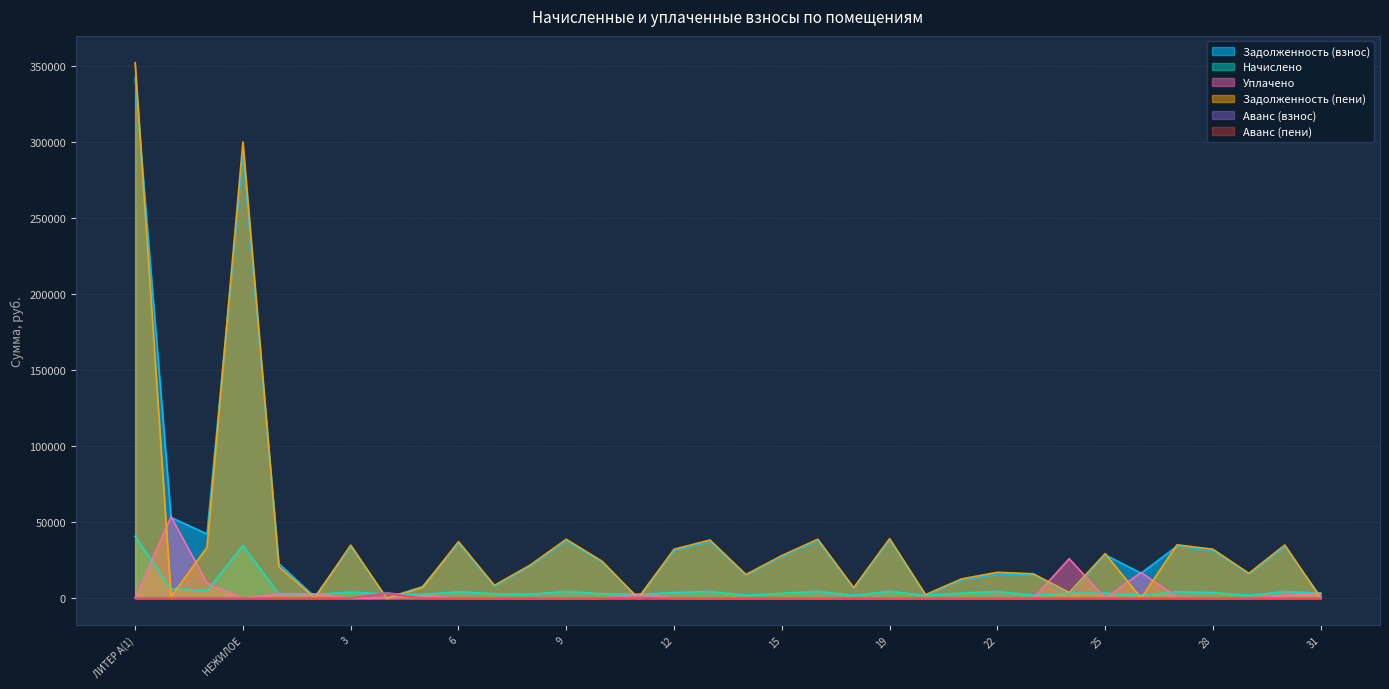

Count the number of categories in the chart.

34